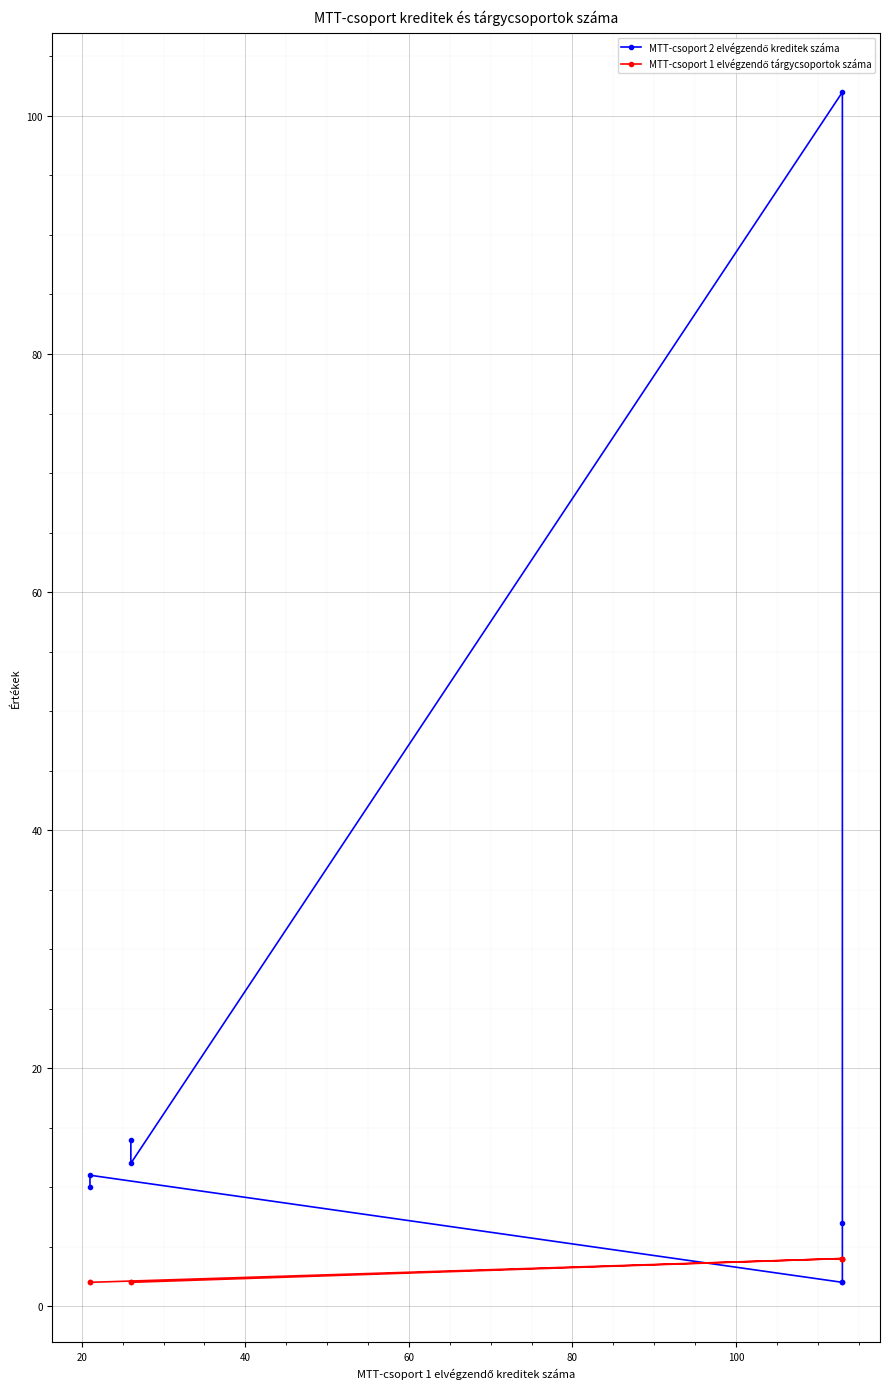

Between 20 and 60, which is larger?

20